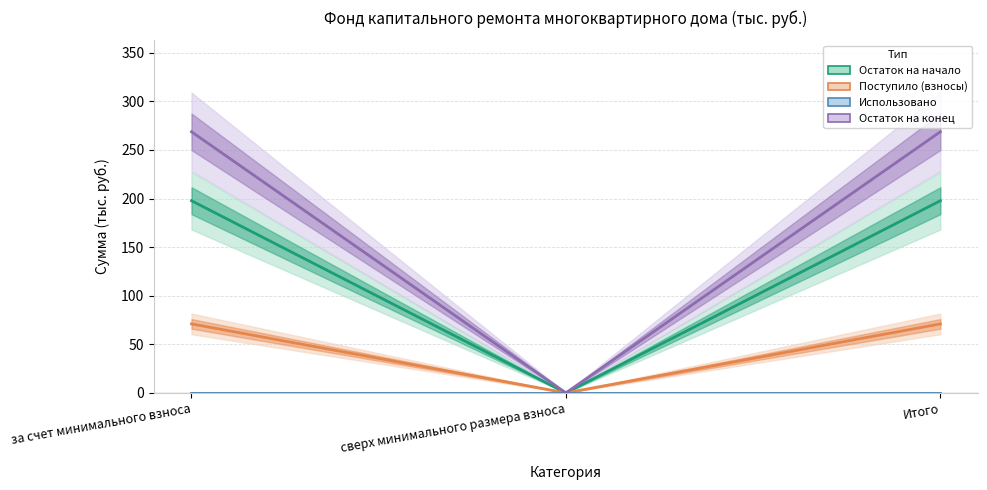

At which category is the sum across all series the highest?

за счет минимального взноса